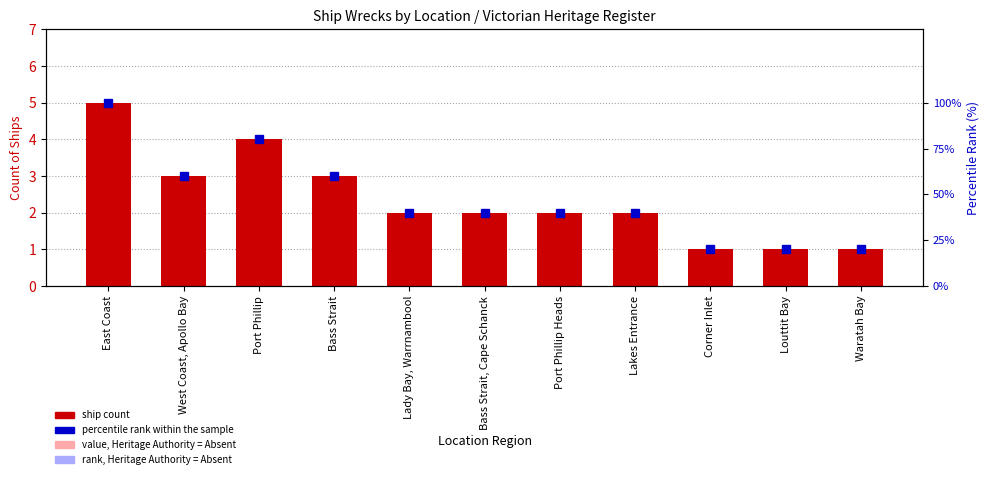

True or false: ship count has a value of 1 at Bass Strait, Cape Schanck.

False